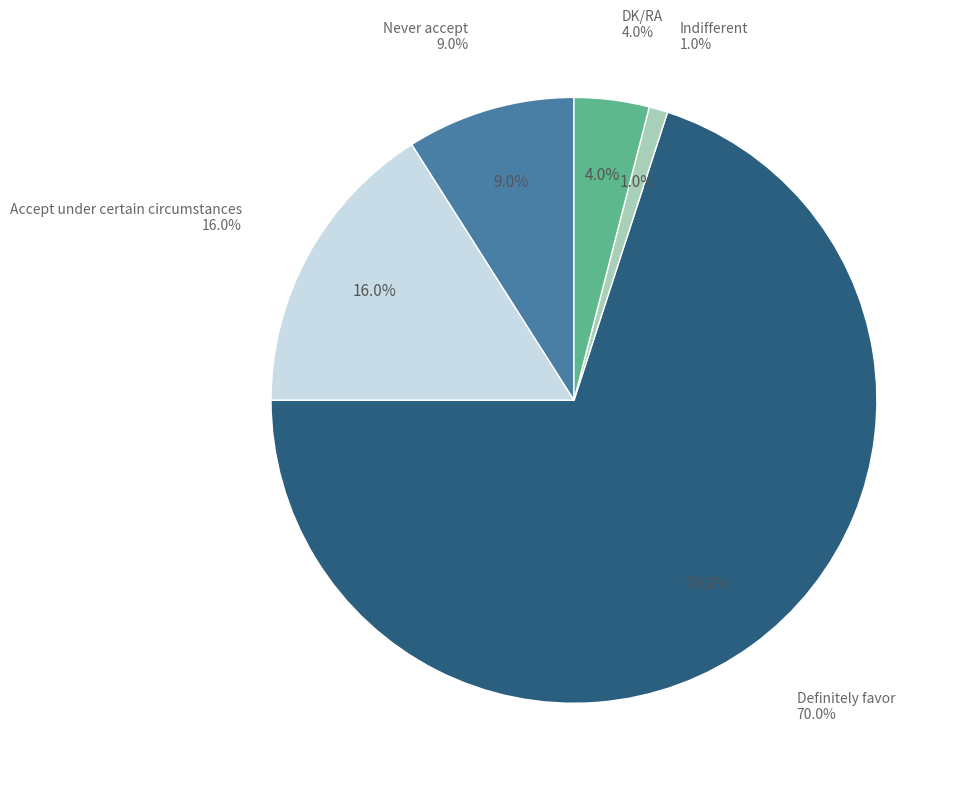

To the nearest percent, what is the combined percentage of Indifferent and DK/RA?

5%